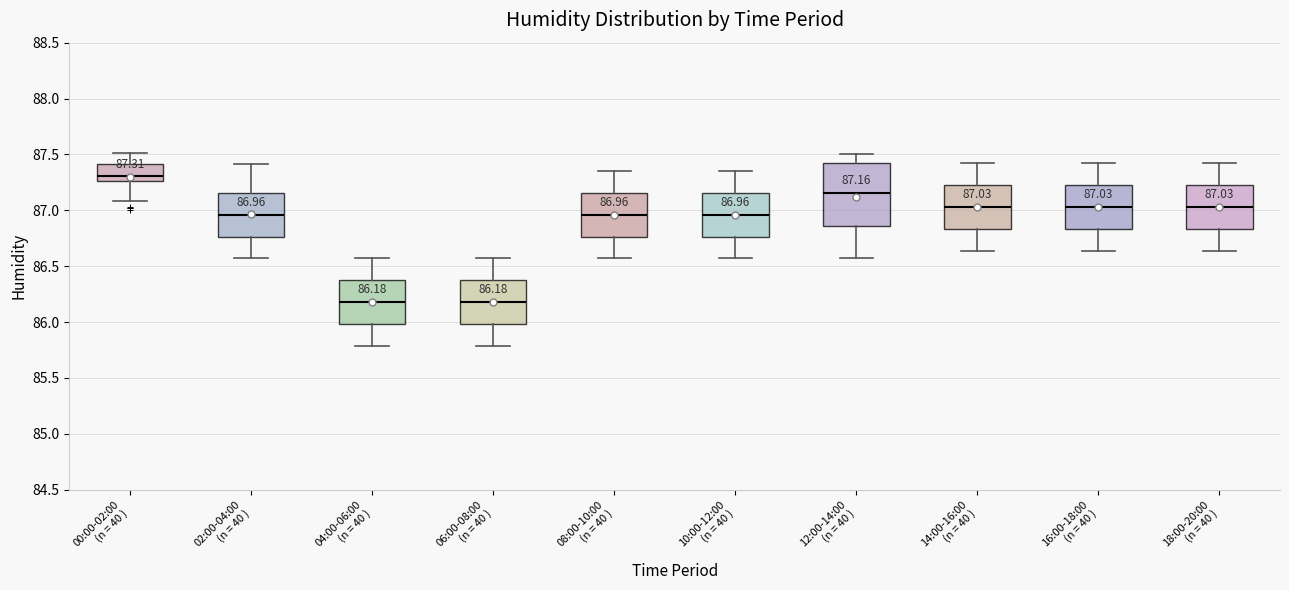

Comparing the boxes themselves (not the whiskers), which one is the tallest?

12:00-14:00 (n = 40 )